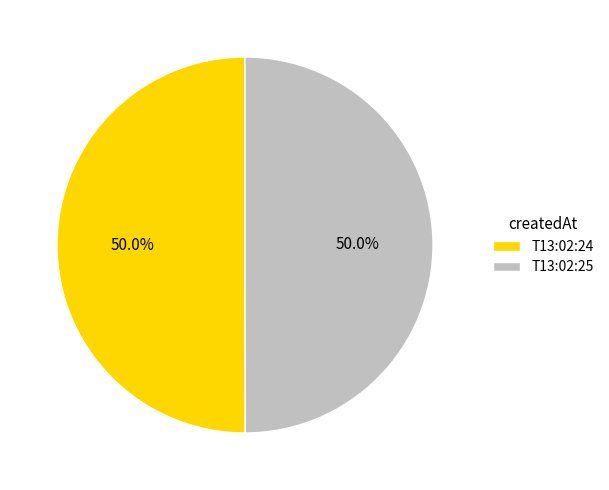

How much of the chart is everything except T13:02:25?

50.0%